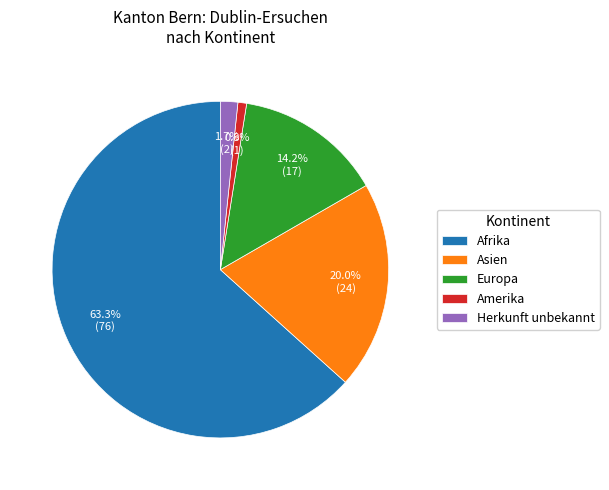

What percentage is the Amerika slice, to the nearest percent?

1%